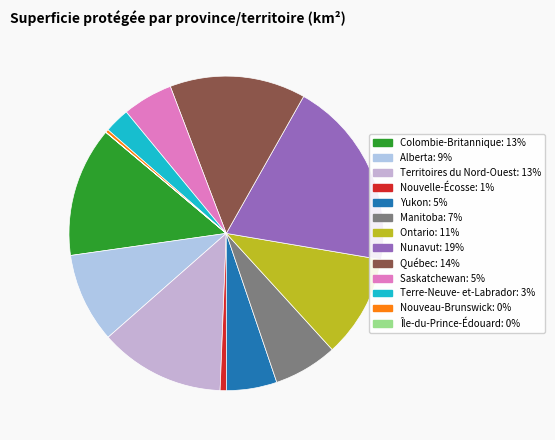

Between Colombie-Britannique and Québec, which is larger?

Québec